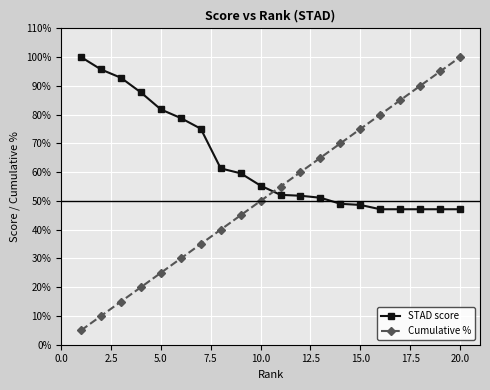

Does the chart have visible grid lines?

Yes